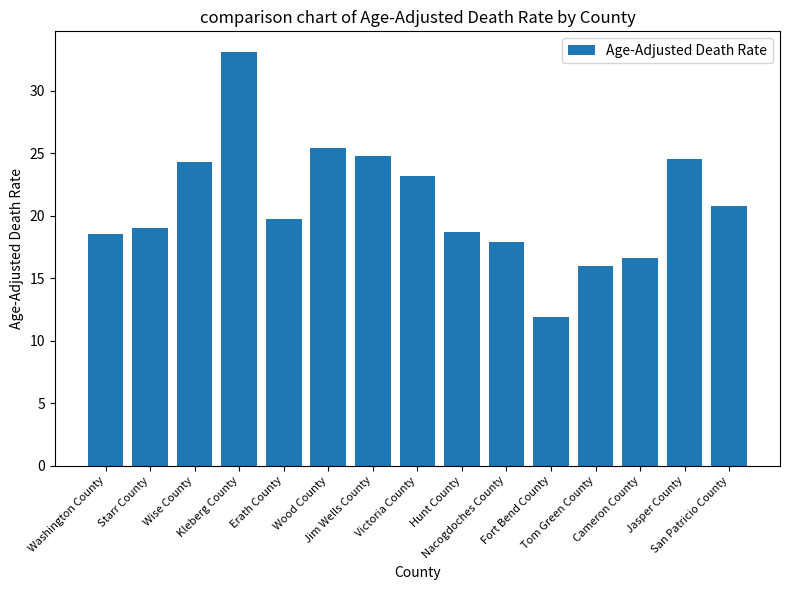

What is the sum of the values at Starr County and Jim Wells County?

43.8